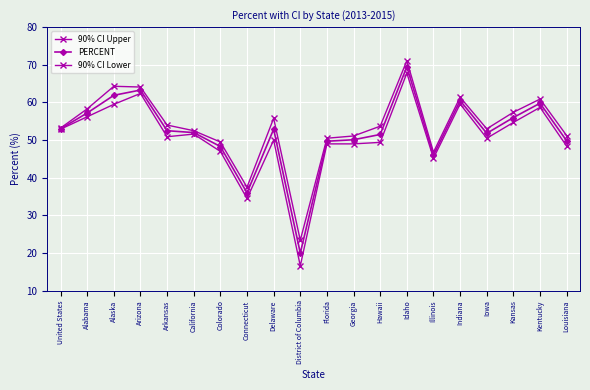

What position from the right is Georgia?

9